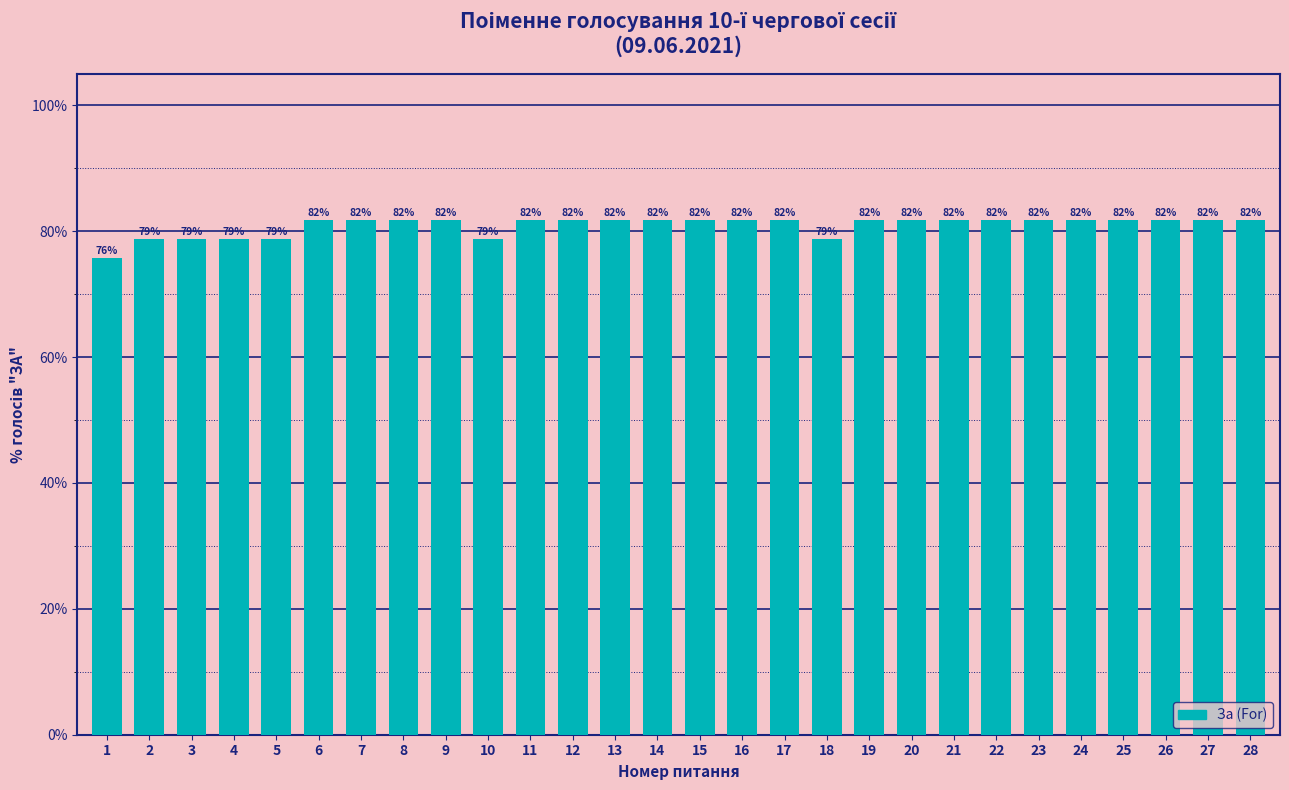

What is the ratio of the value at 4 to the value at 1?

1.0